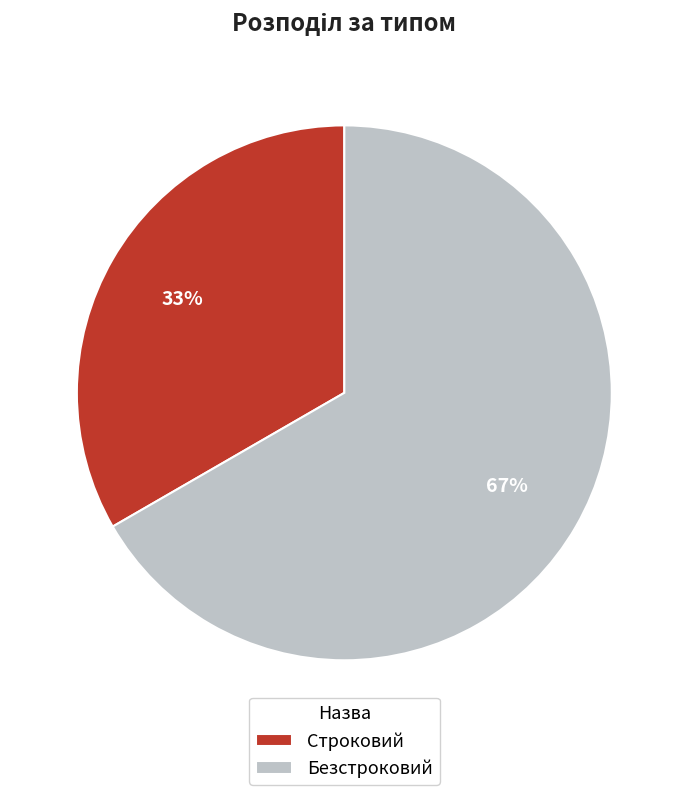

Combined, do Строковий and Безстроковий account for over 50%?

Yes